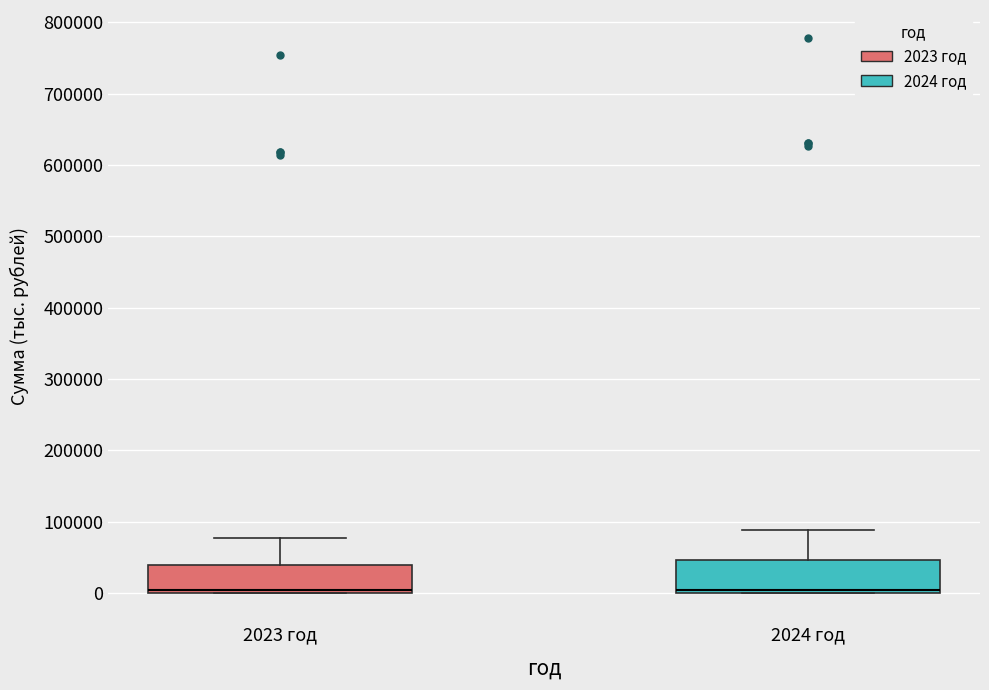

Where is the lower edge of the box for 2023 год on the y-axis? The values are not printed on the chart, so give them approximately, as read against the axis.

0